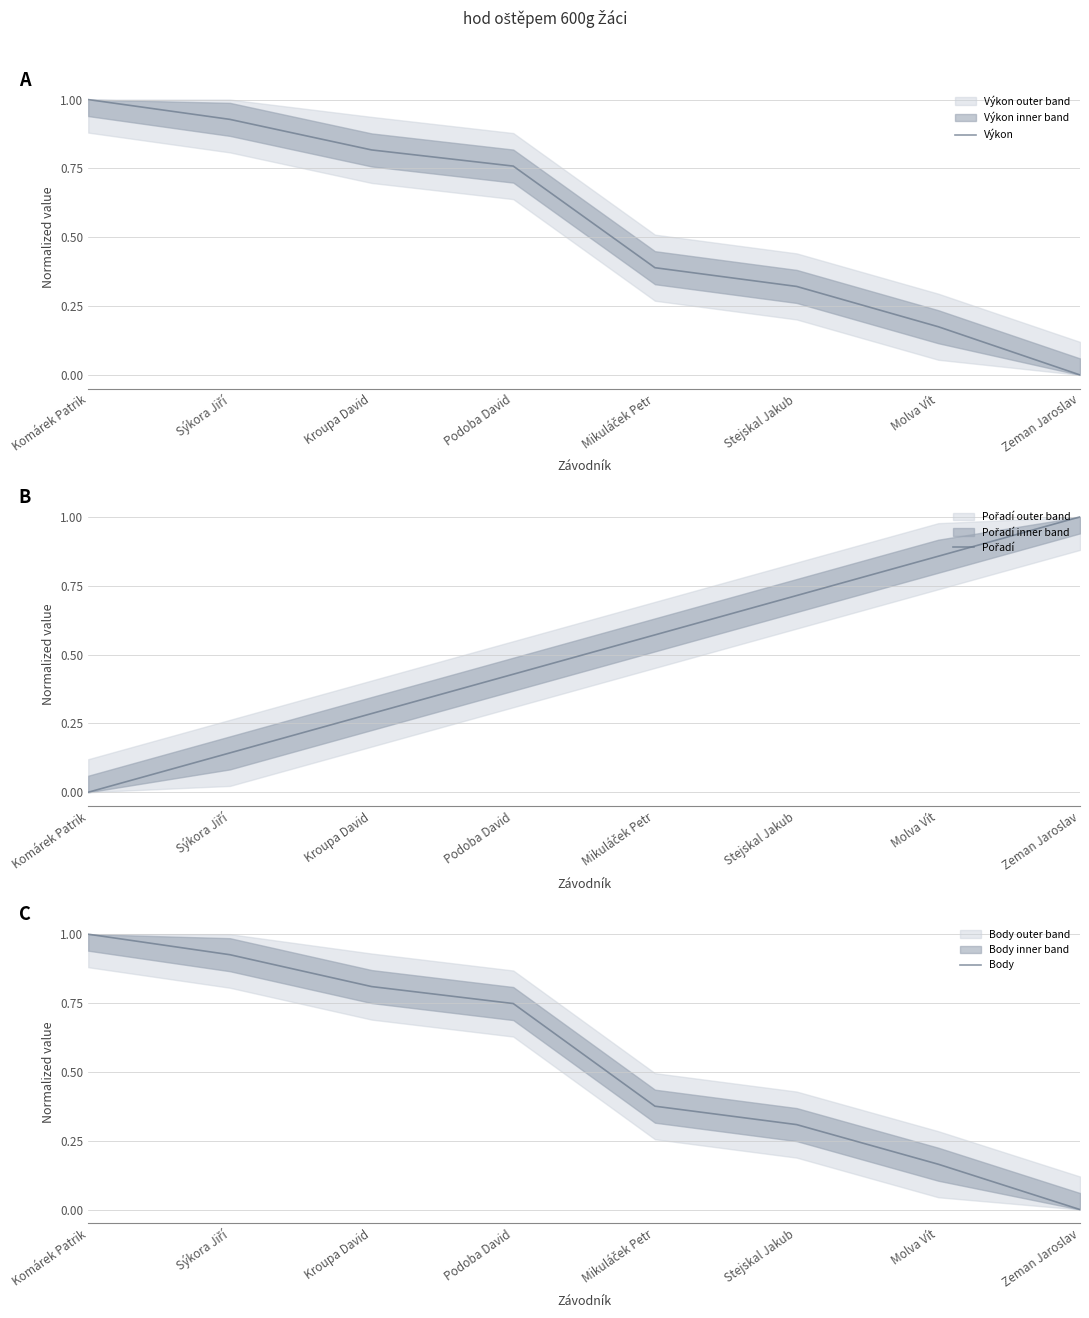

True or false: Výkon has a value of 0.2 at Molva Vít.

True